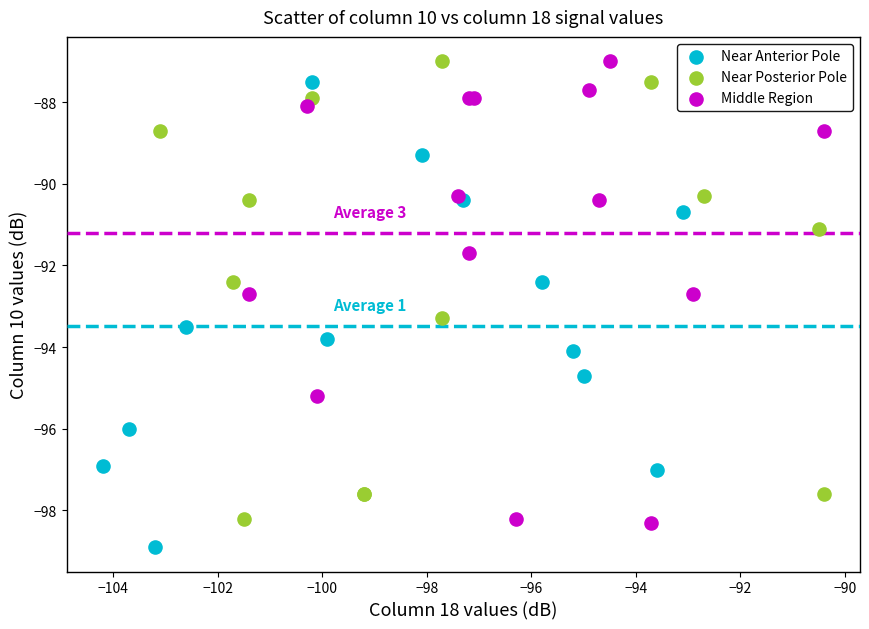

Which series reaches the minimum Y coordinate?

Near Anterior Pole